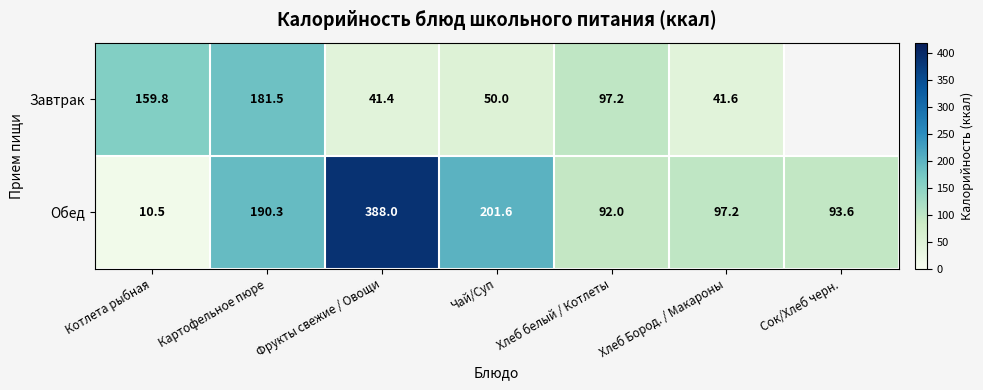

At how many categories does at least one series exceed 181?

3